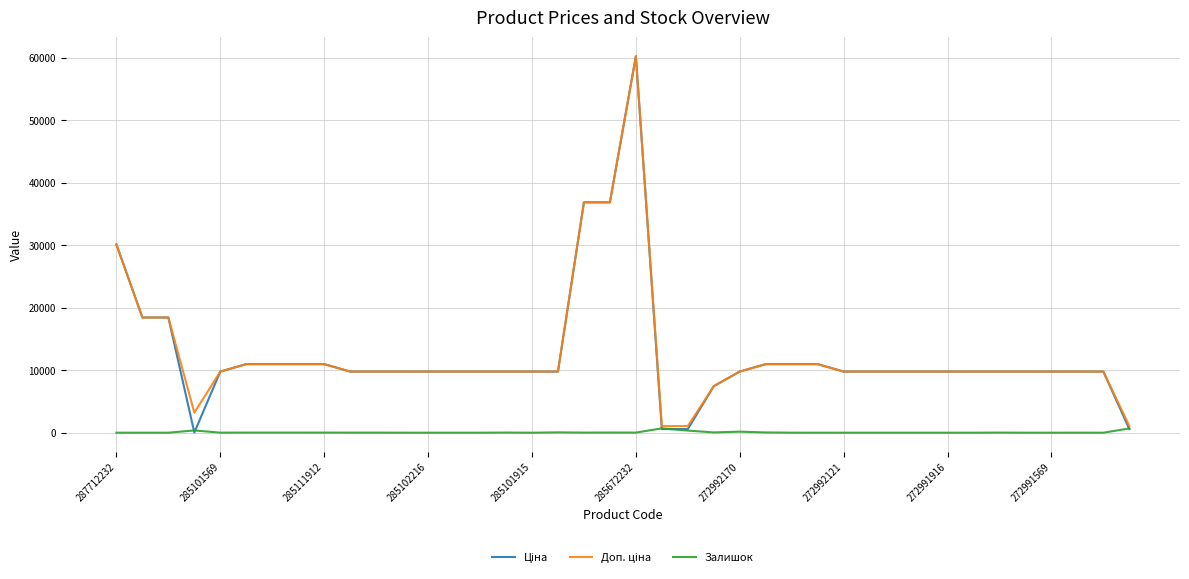

What is the greatest value displayed?

60205.6